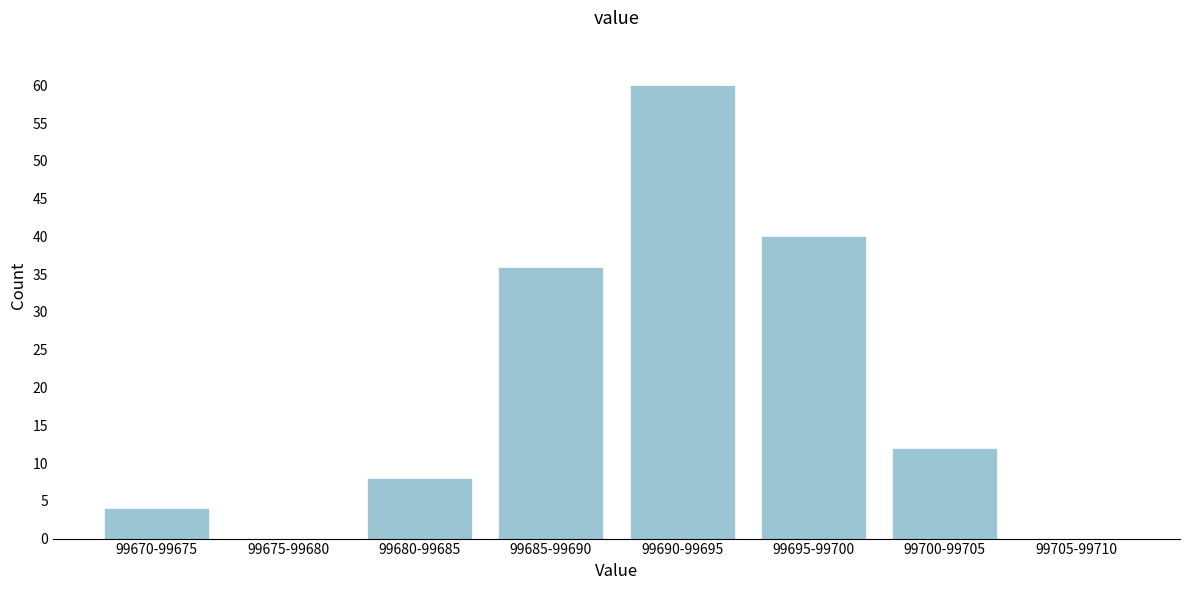

Reading right to left, what are all the values shown in this chart?

99705-99710=0	99700-99705=12	99695-99700=40	99690-99695=60	99685-99690=36	99680-99685=8	99675-99680=0	99670-99675=4